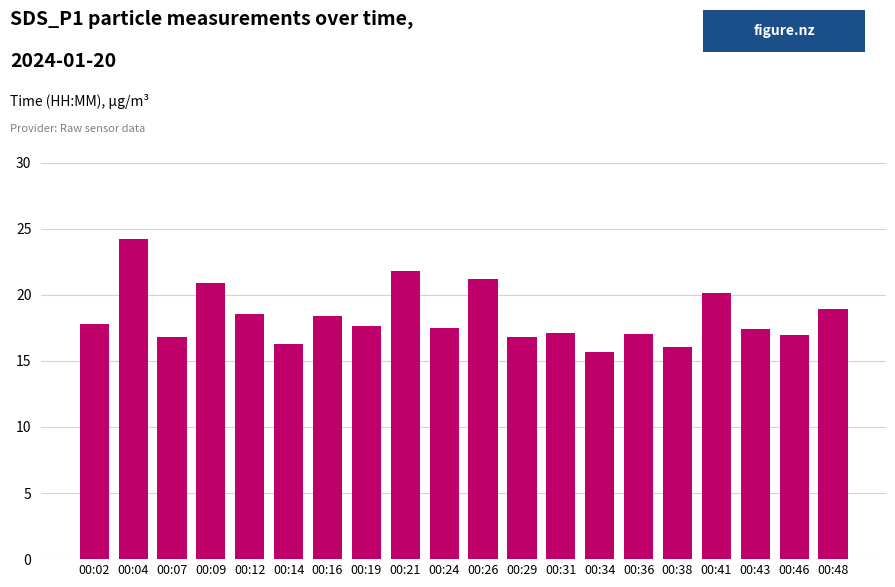

How many distinct data groups are displayed?

1